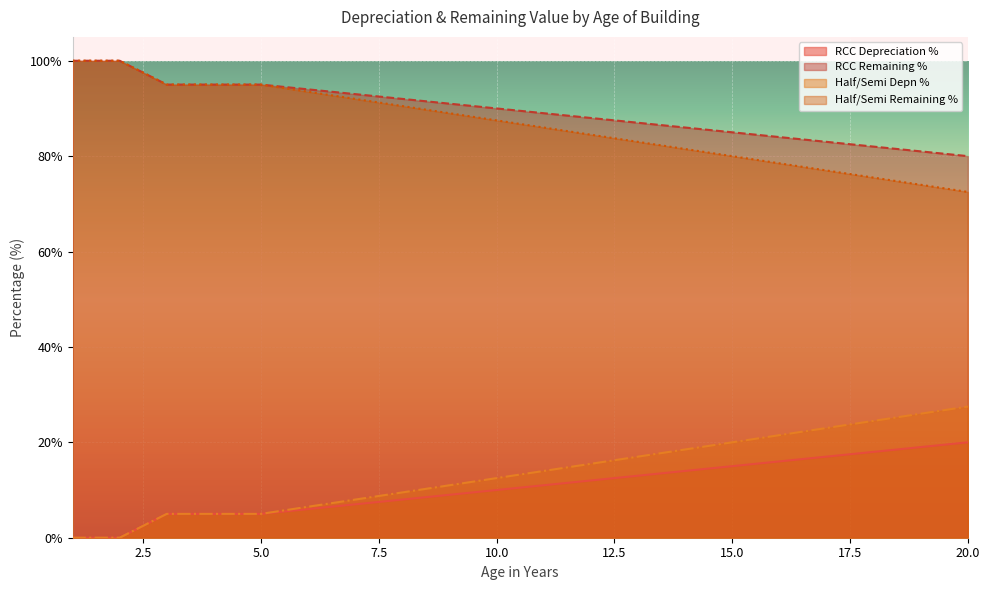

What is the value of the RCC Remaining % point at the 3rd from the left?

95.0